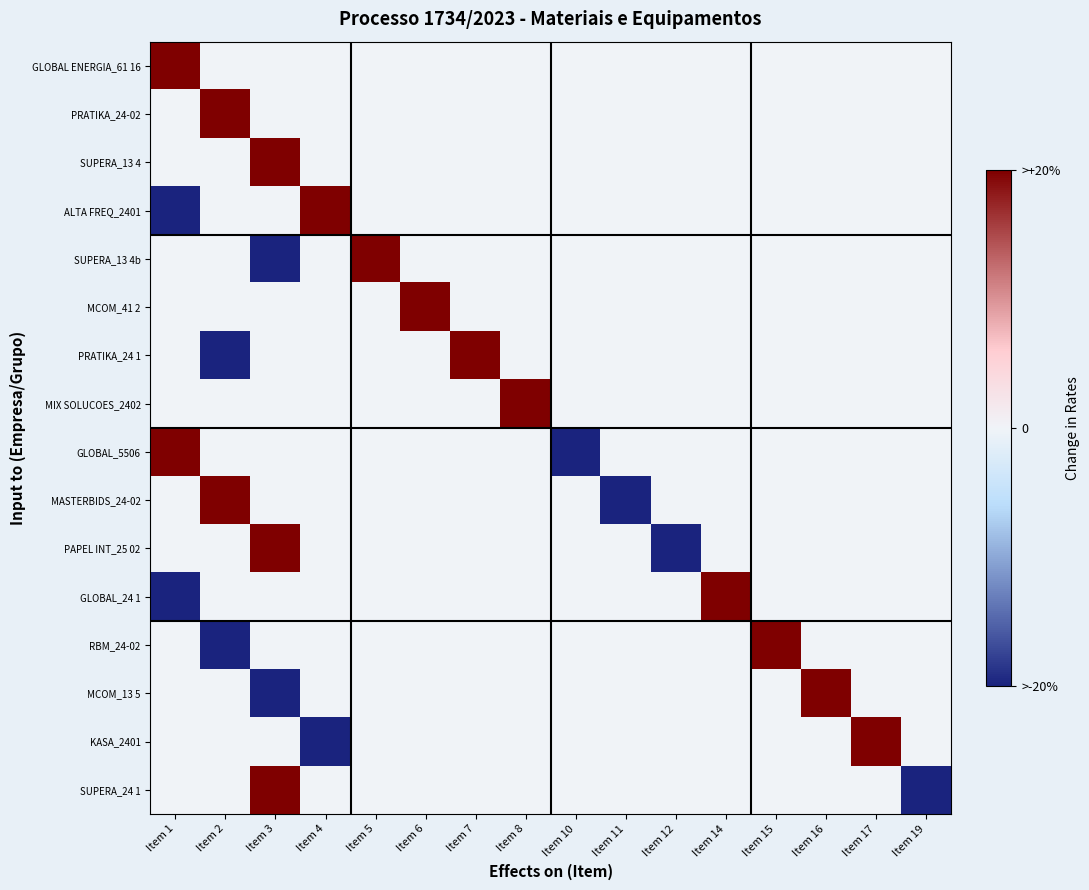

At which category is the sum across all series the highest?

Item 3